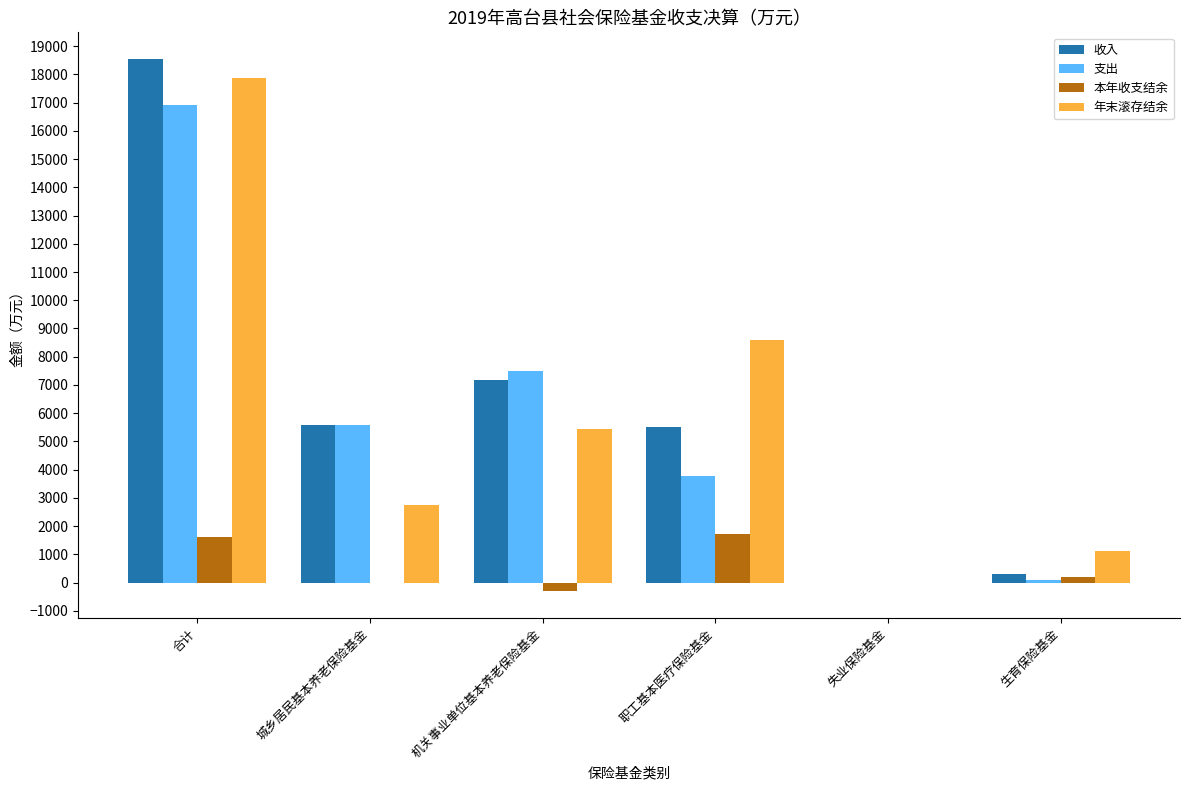

At which label does 收入 reach its peak?

合计